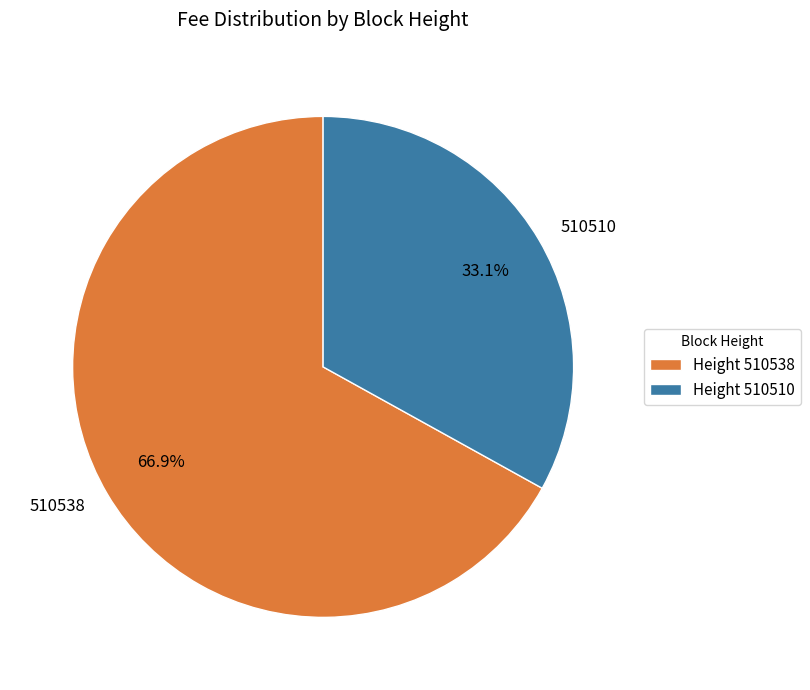

Which category has the smallest portion of the pie?

510510